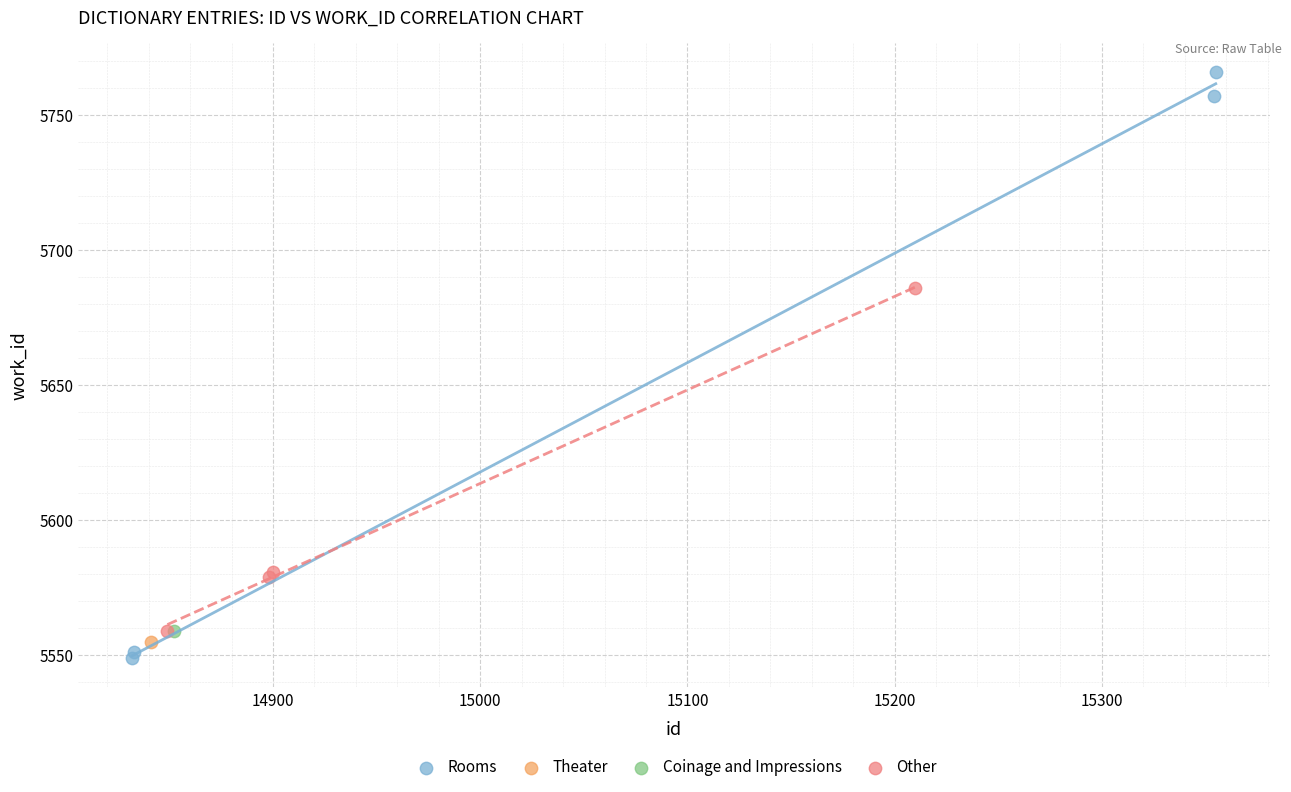

What are all the series names shown in the legend?

Rooms, Theater, Coinage and Impressions, Other